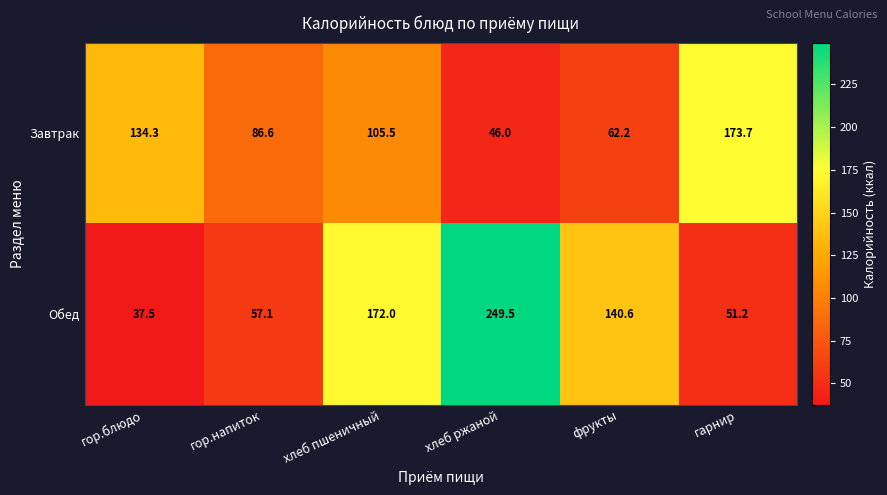

Which series changed the most between хлеб пшеничный and хлеб ржаной?

Обед